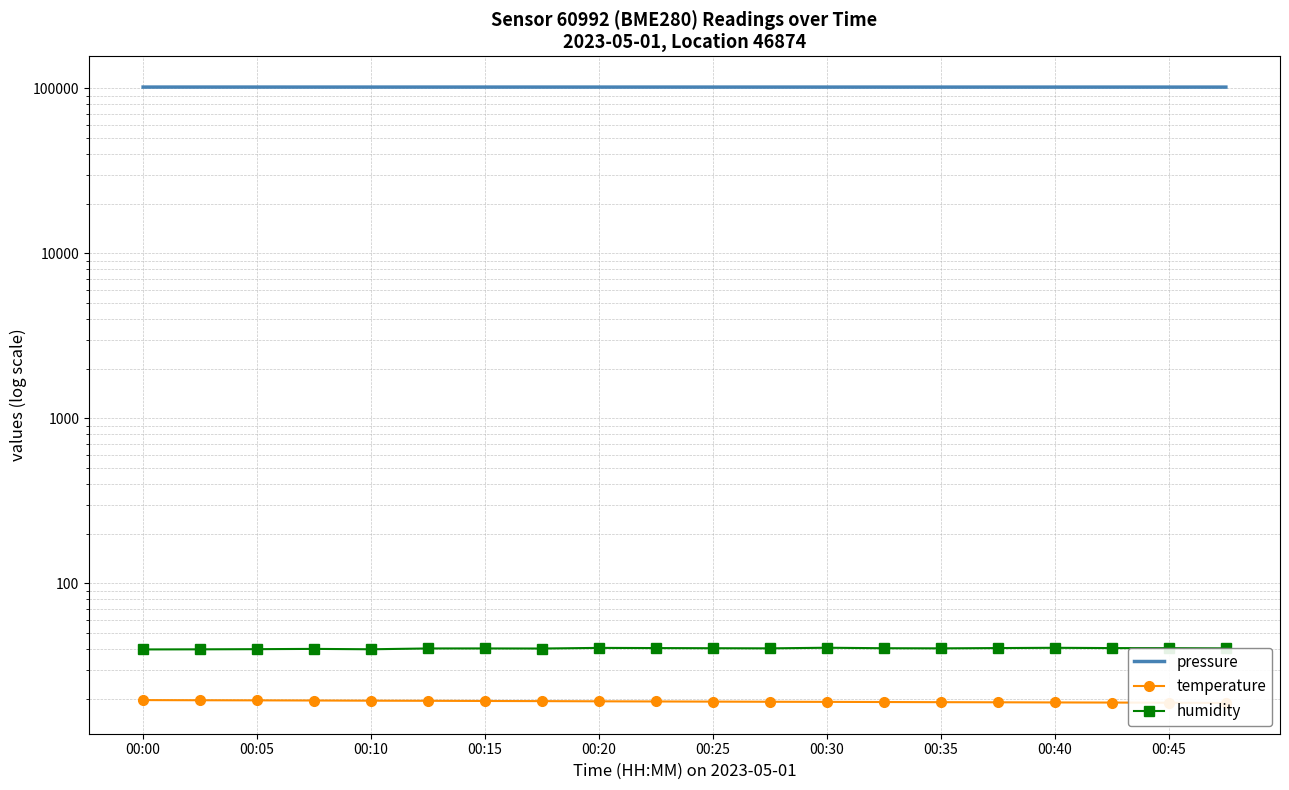

What is the difference between the second highest and minimum values in the temperature series?

0.7